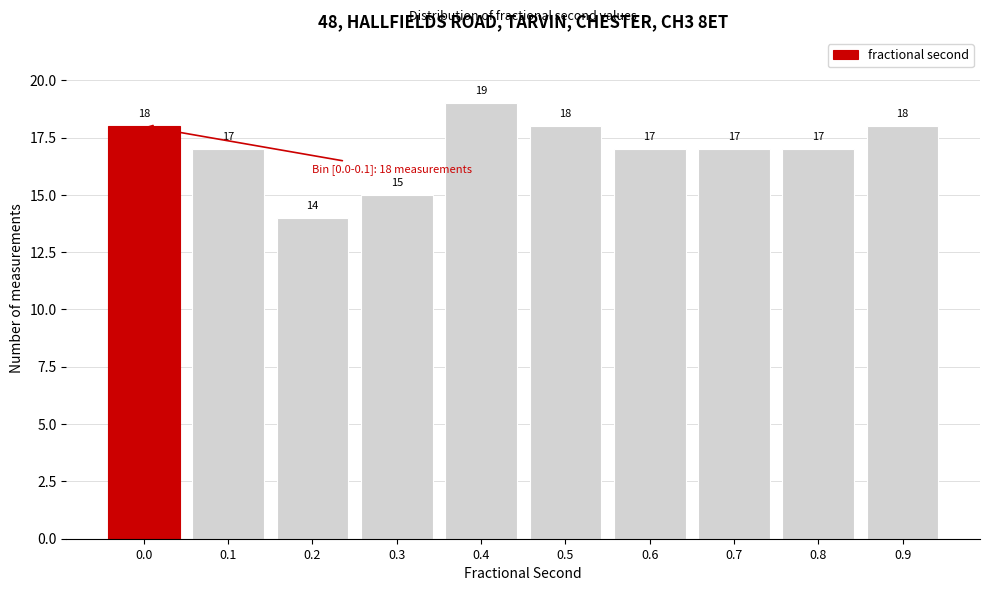

Reading left to right, list all the values displayed in this chart.

18	17	14	15	19	18	17	17	17	18